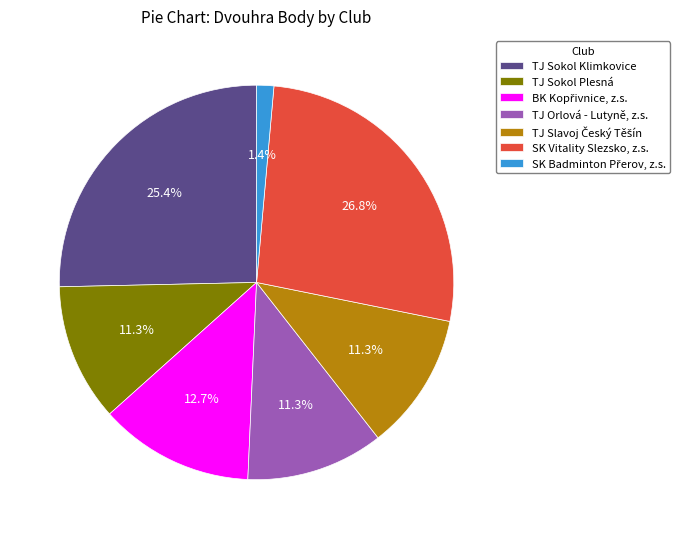

Approximately how many times larger is the value at TJ Orlová - Lutyně, z.s. compared to TJ Sokol Plesná?

1.0